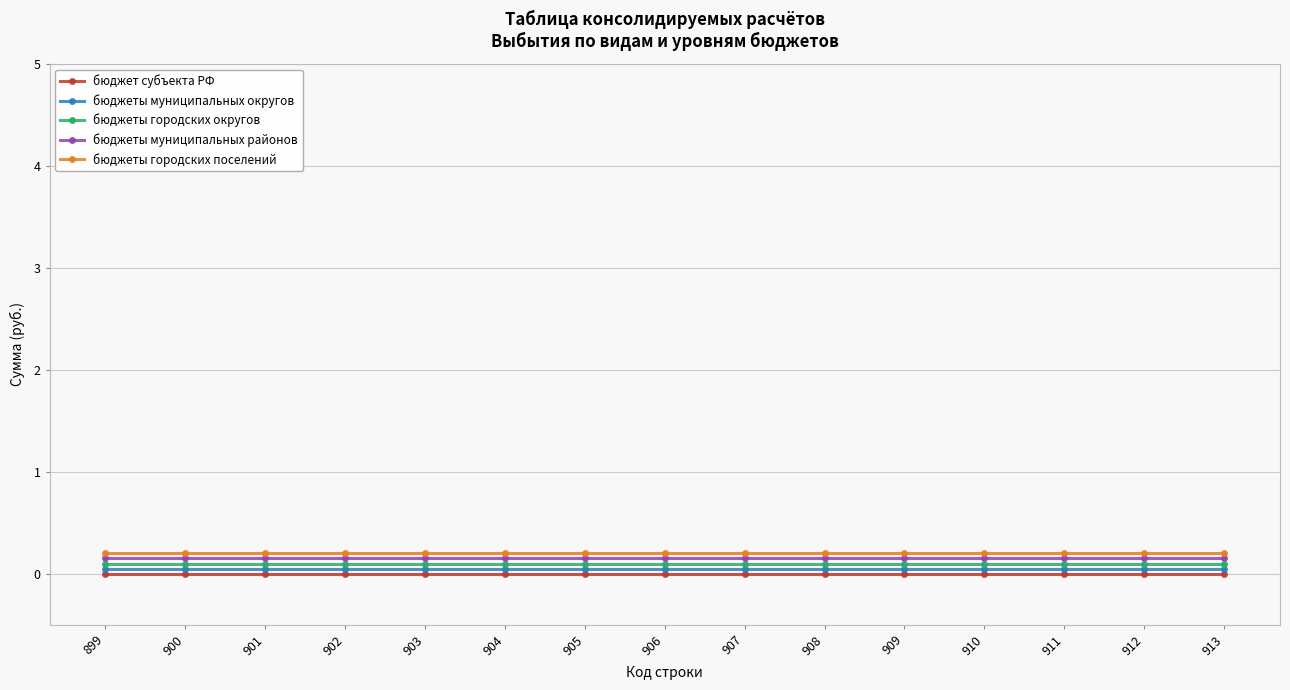

At 910, list the series in order from largest to smallest.

бюджеты городских поселений, бюджеты муниципальных районов, бюджеты городских округов, бюджеты муниципальных округов, бюджет субъекта РФ